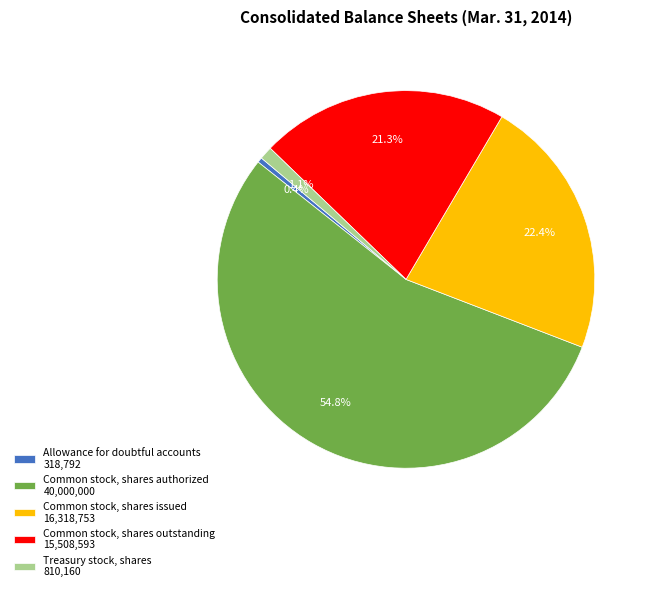

Approximately how many times larger is the value at Treasury stock, shares 810,160 compared to Allowance for doubtful accounts 318,792?

2.5